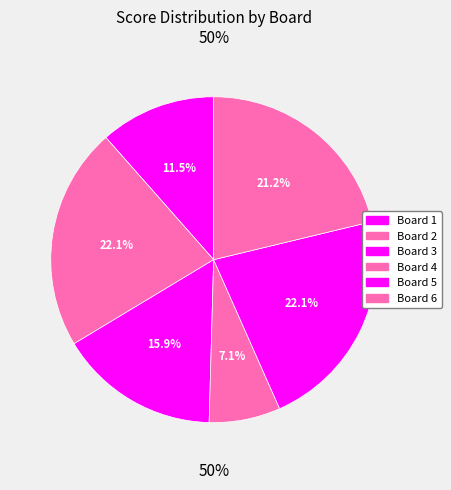

How many segments does this pie chart have?

6